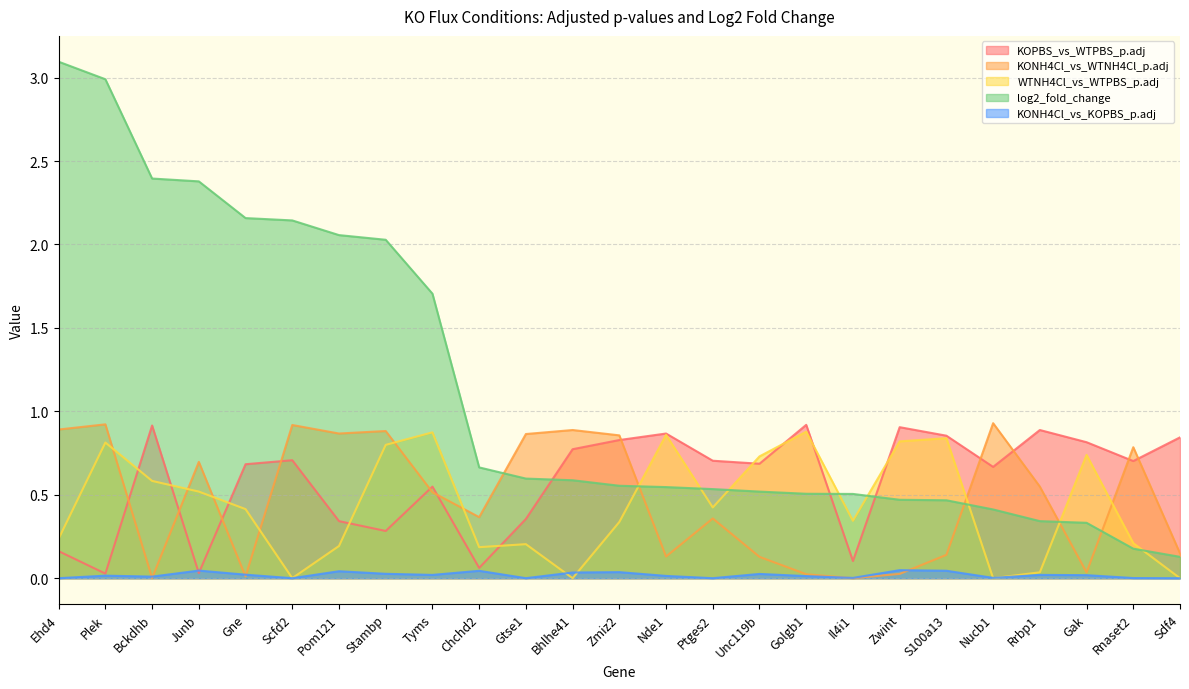

Between Ehd4 and Pom121, which series saw the biggest shift?

log2_fold_change